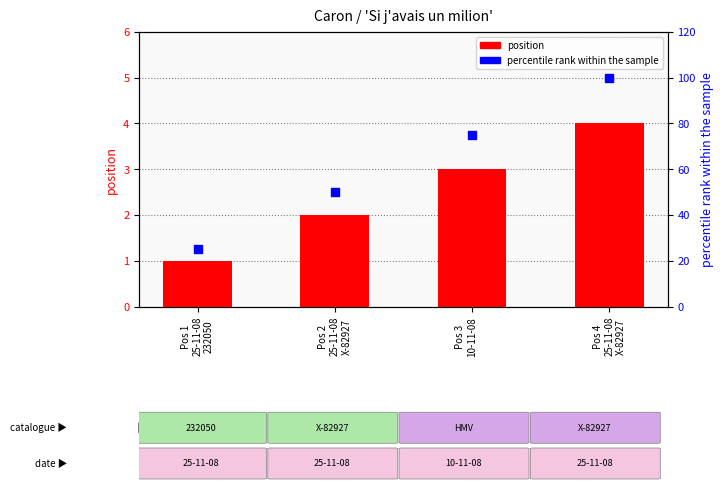

At which category is the sum across all series the highest?

Pos 4
25-11-08
X-82927